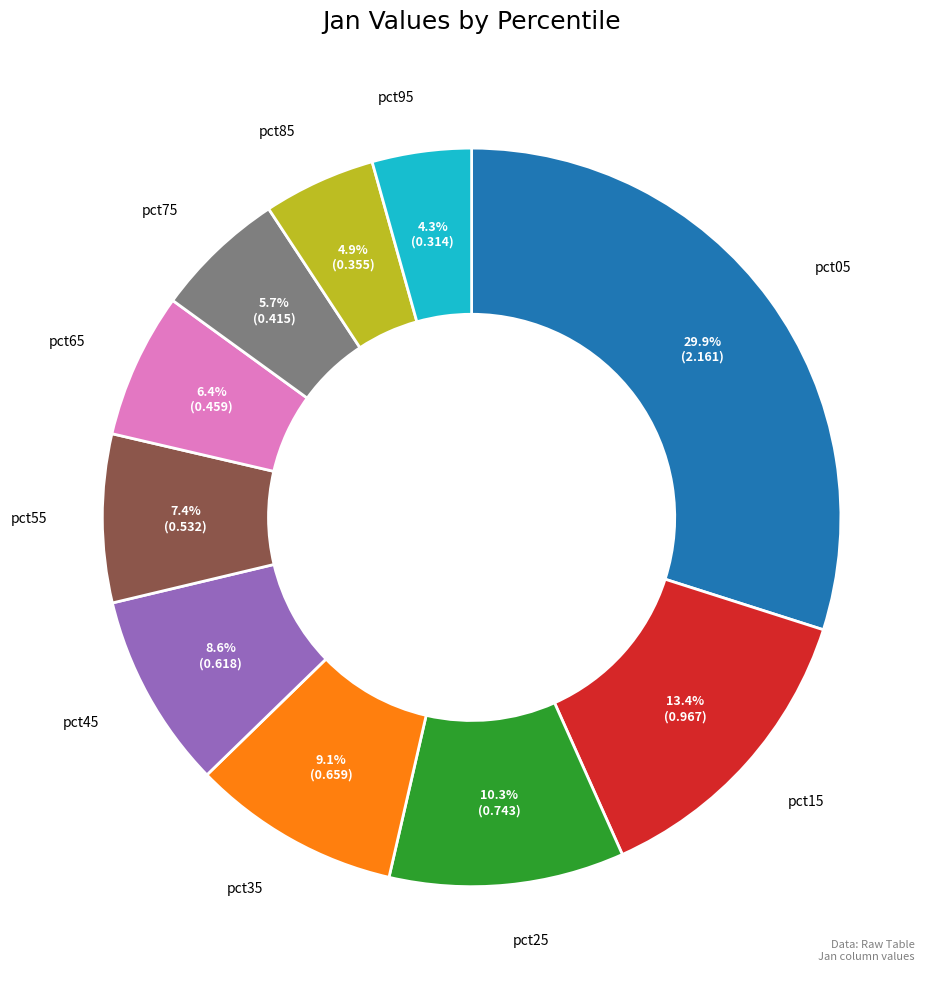

Rank the categories by value from lowest to highest.

pct95, pct85, pct75, pct65, pct55, pct45, pct35, pct25, pct15, pct05